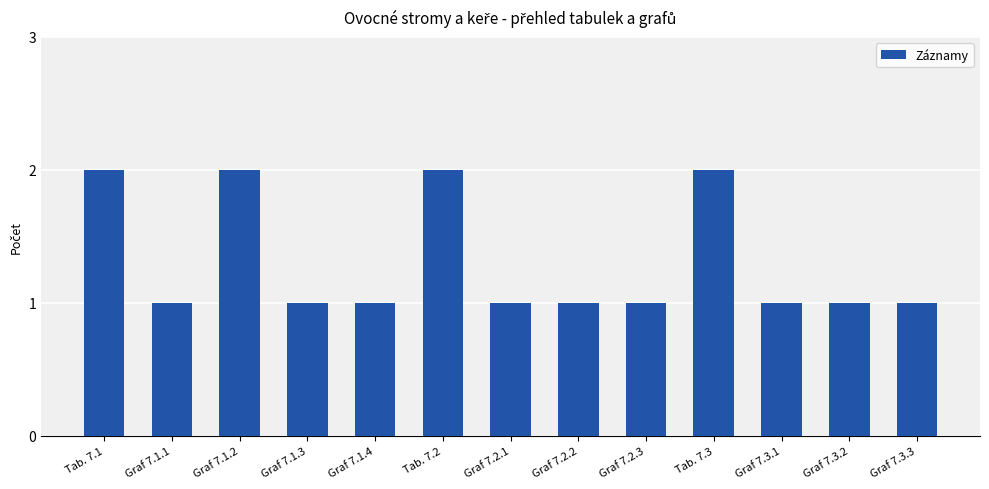

Between Graf 7.2.1 and Graf 7.1.2, which is larger?

Graf 7.1.2